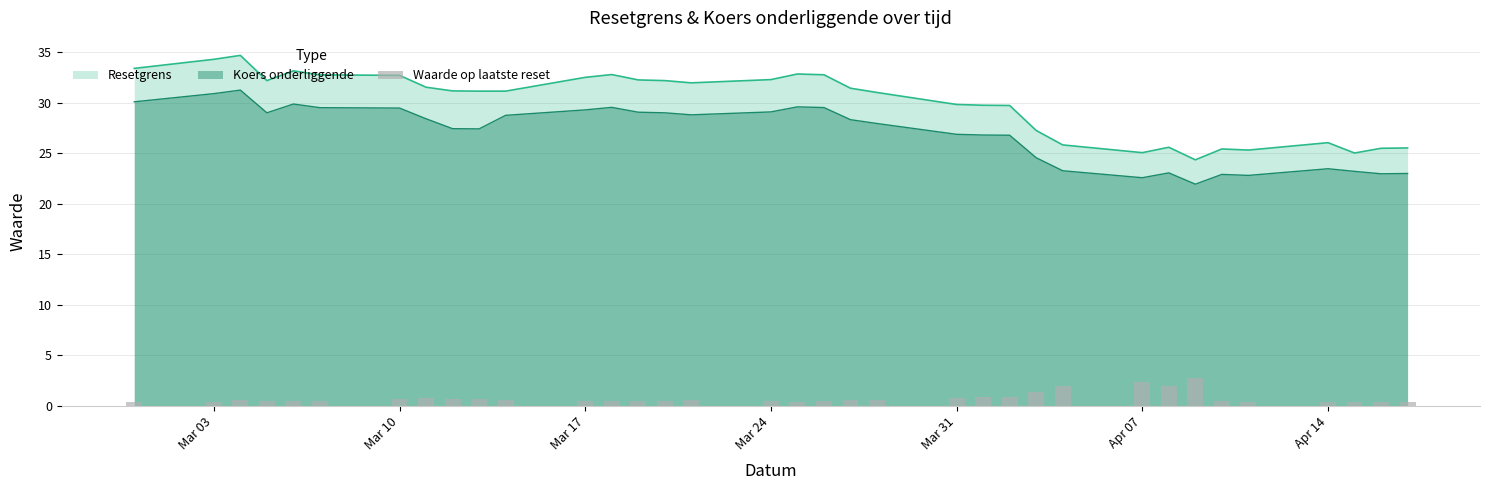

What is the maximum value for Resetgrens?

34.7